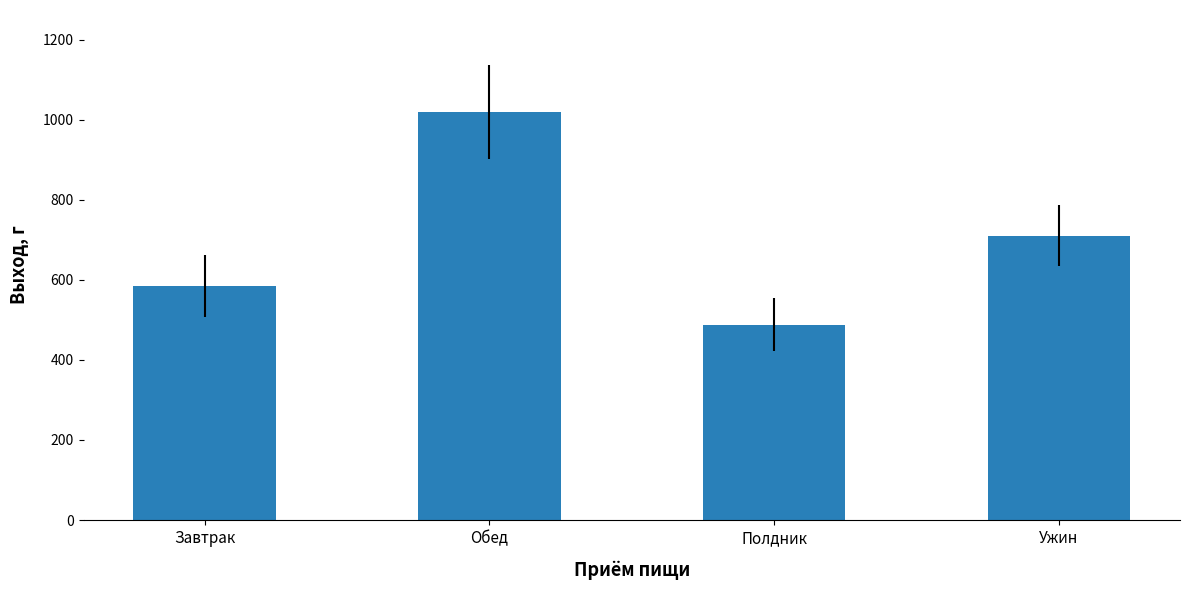

Approximately how many times larger is the value at Полдник compared to Ужин?

0.7